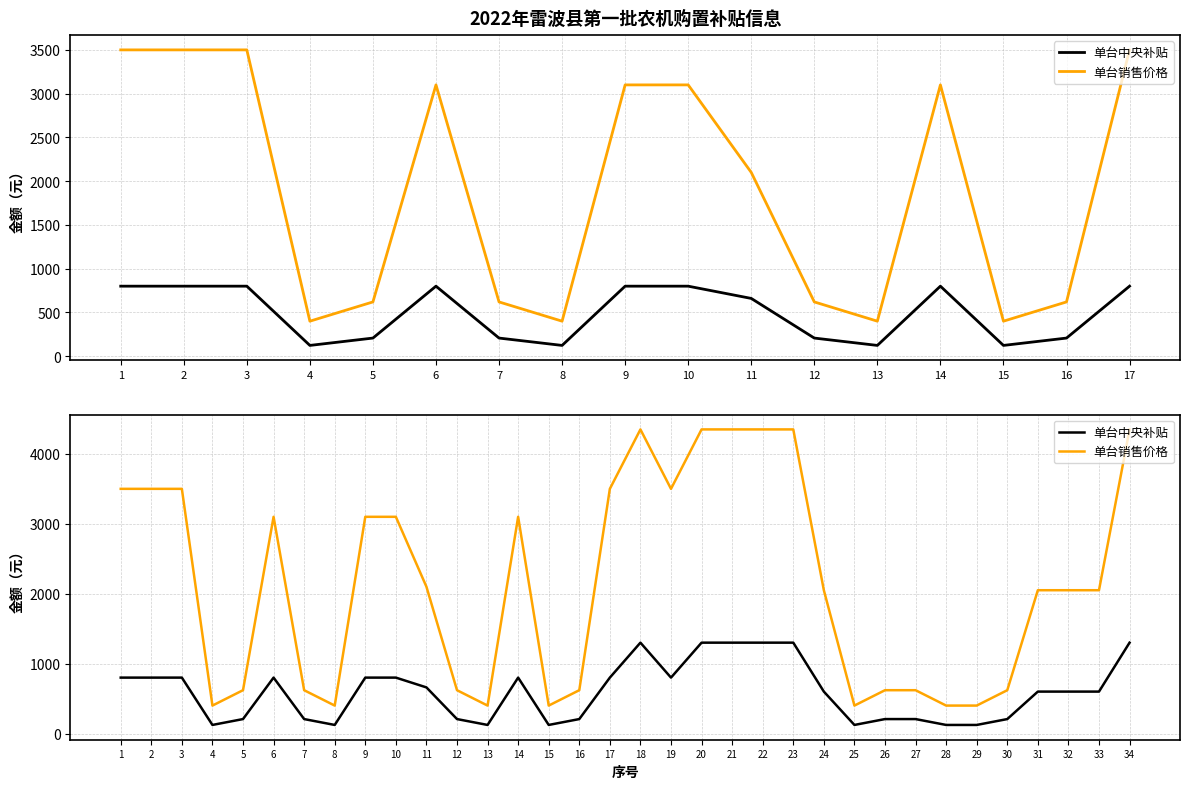

True or false: 单台中央补贴 and 单台销售价格 intersect in this chart.

False